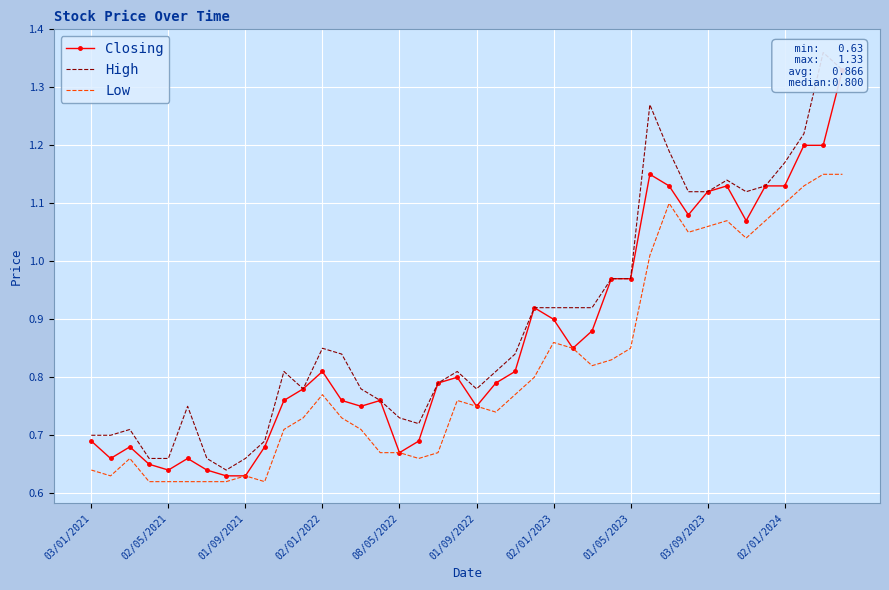

What position from the right is 11?

29